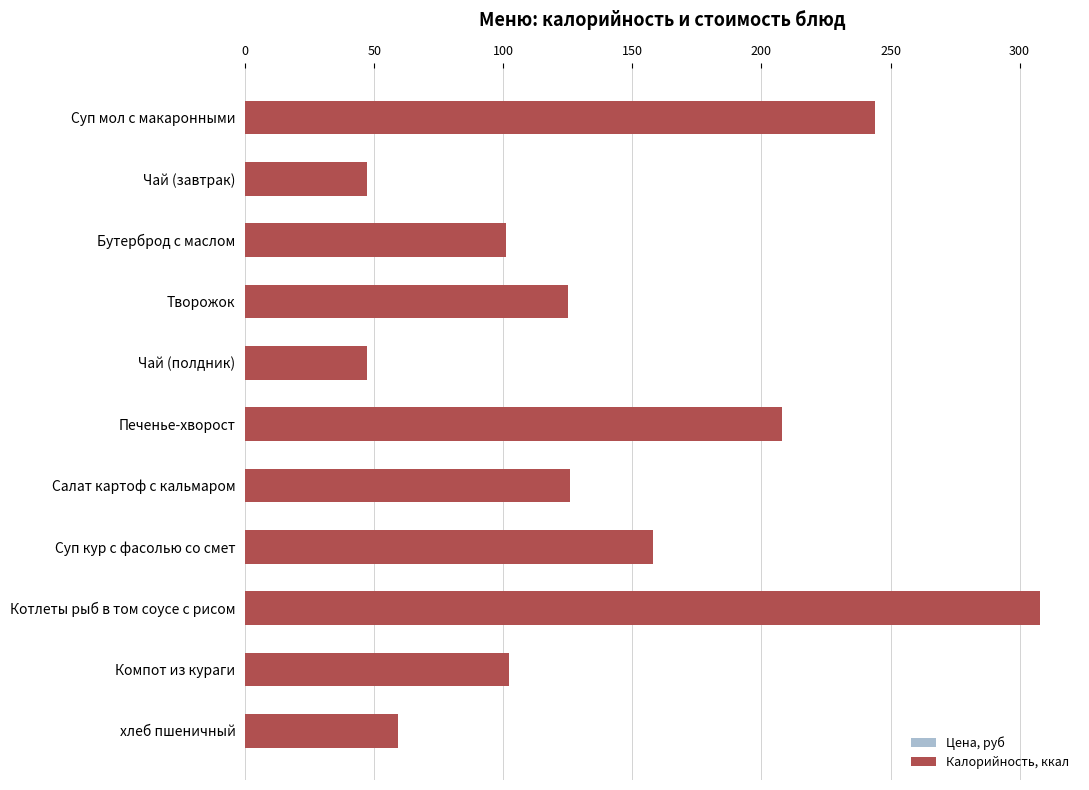

List the series in order of their peak value, highest first.

Калорийность, ккал, Цена, руб